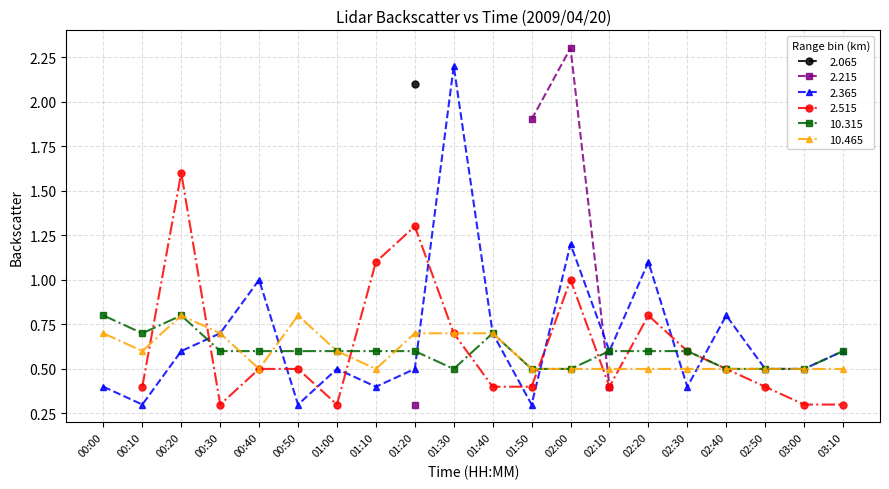

What is the value of the 2.365 point at the 6th from the left?

0.3